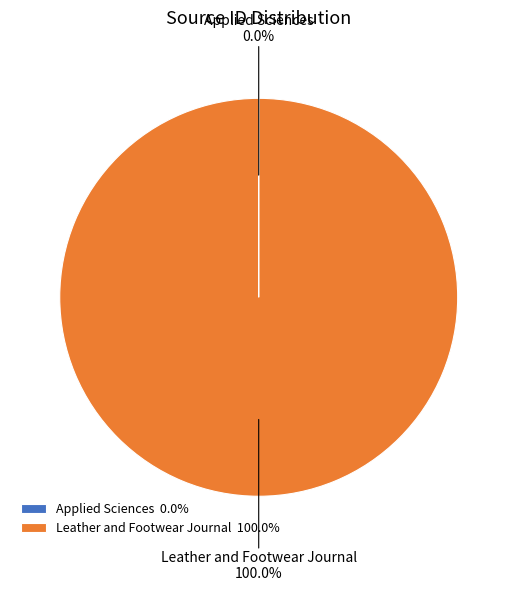

Does any single category account for the majority?

Yes